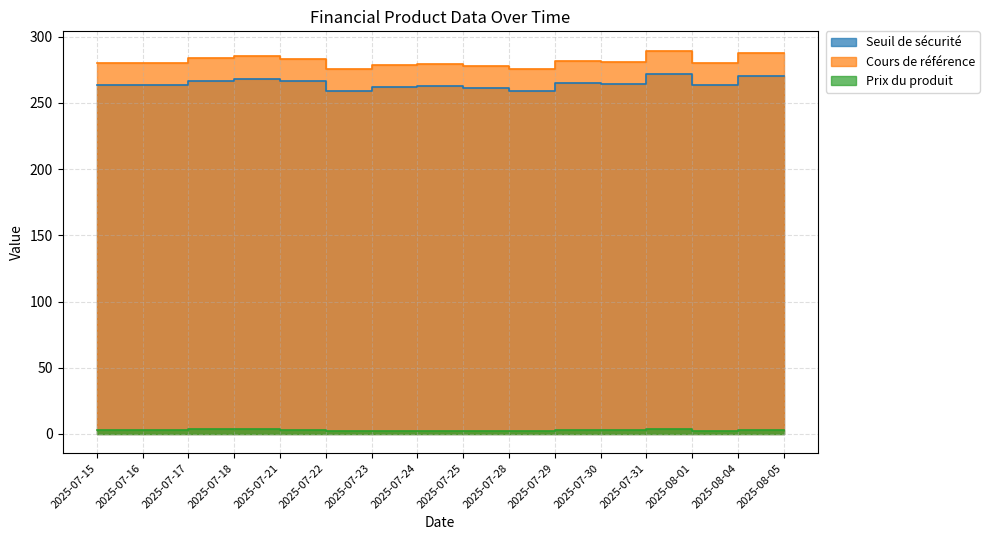

Which series has the largest total across all categories?

Cours de référence